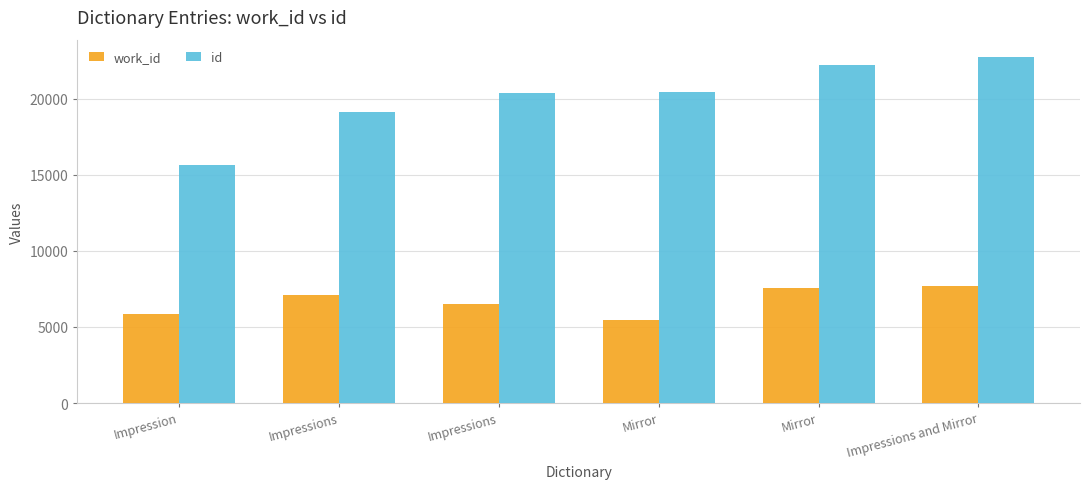

Between Mirror and Impressions and Mirror, which series saw the biggest shift?

id